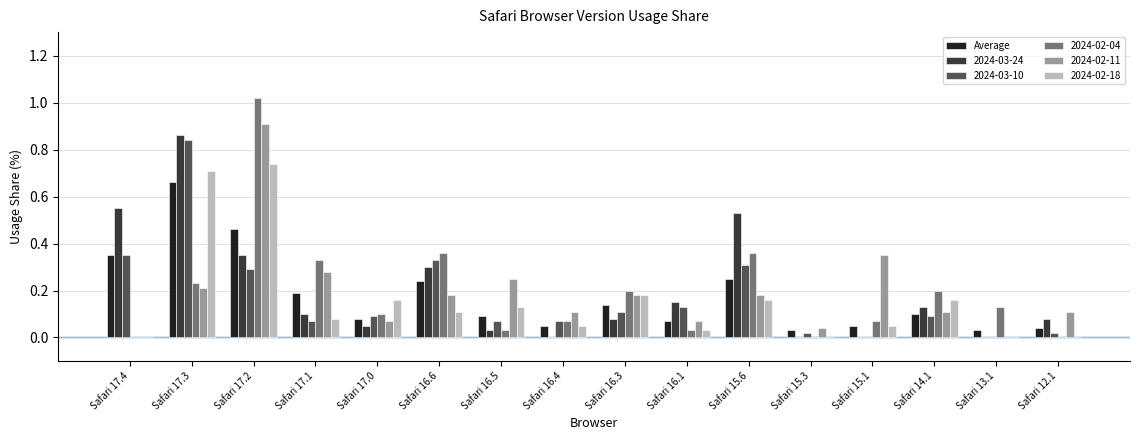

Which label corresponds to the largest value in the chart?

Safari 17.2